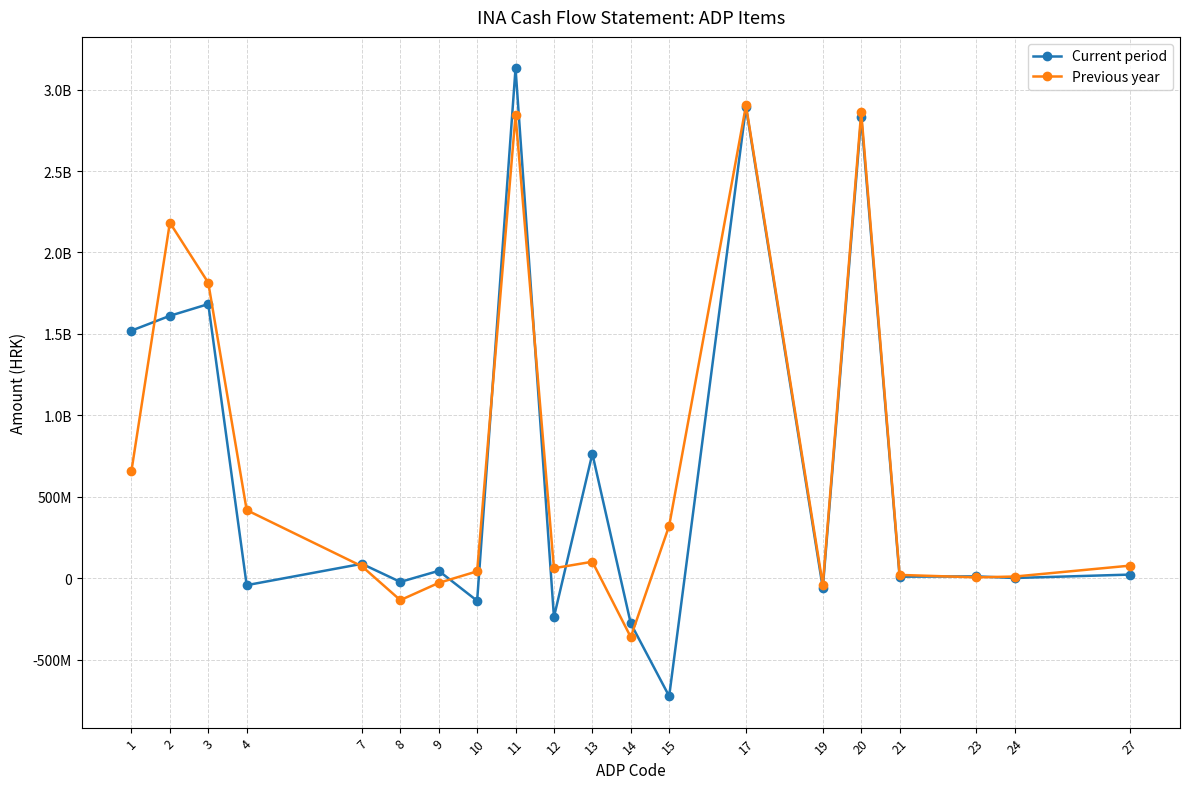

What is the highest value of the Previous year series?

2903000000